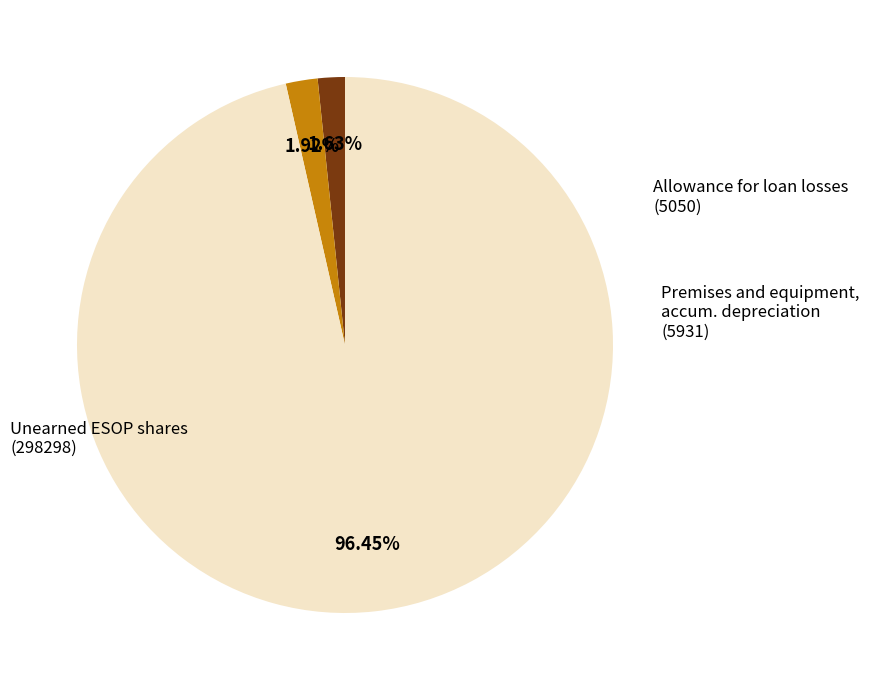

Does any single category account for the majority?

Yes